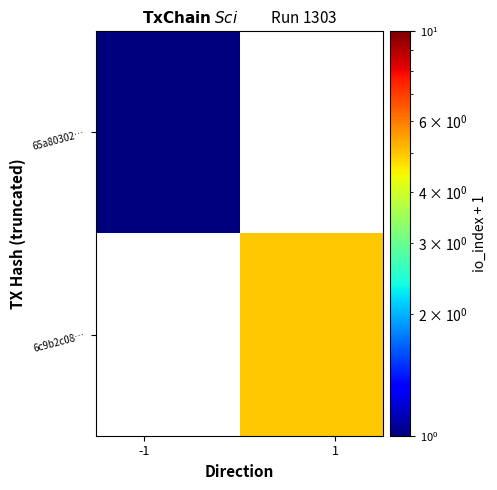

How many positive values does the 65a80302… series have?

1